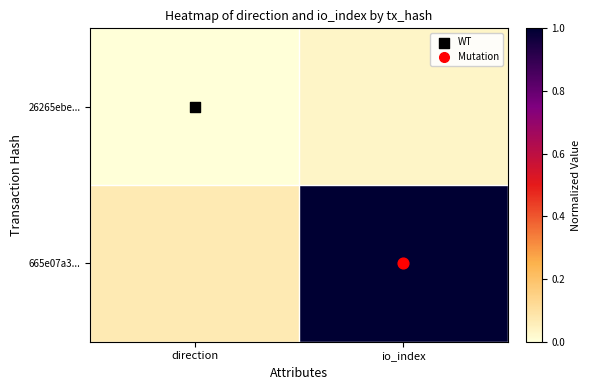

How many series are shown in this chart?

2